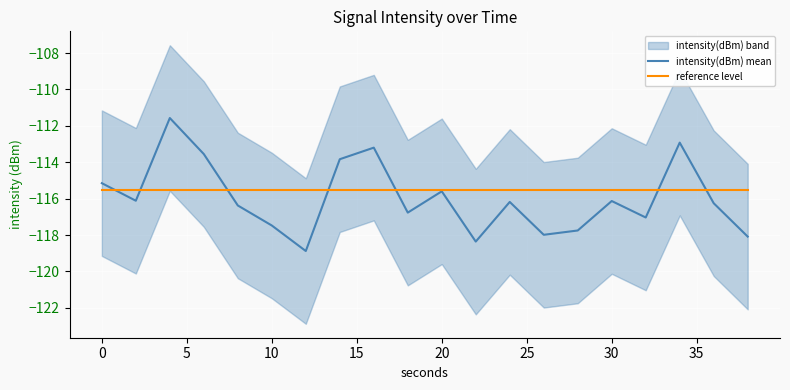

What is the lowest value of the reference level series?

-115.5